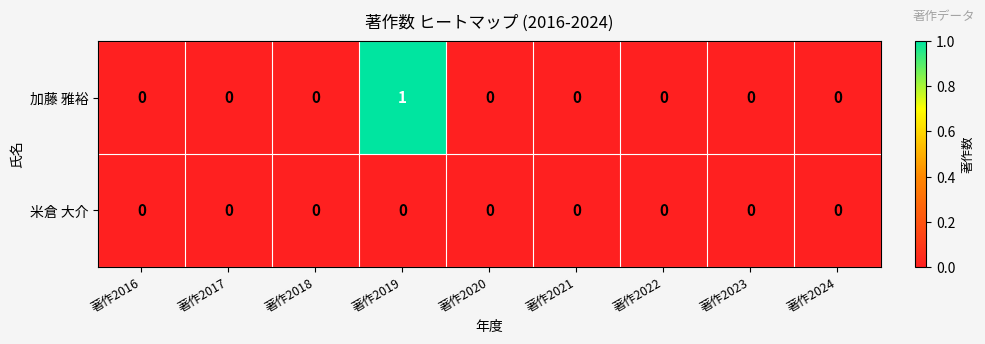

How many data points does each series have?

9